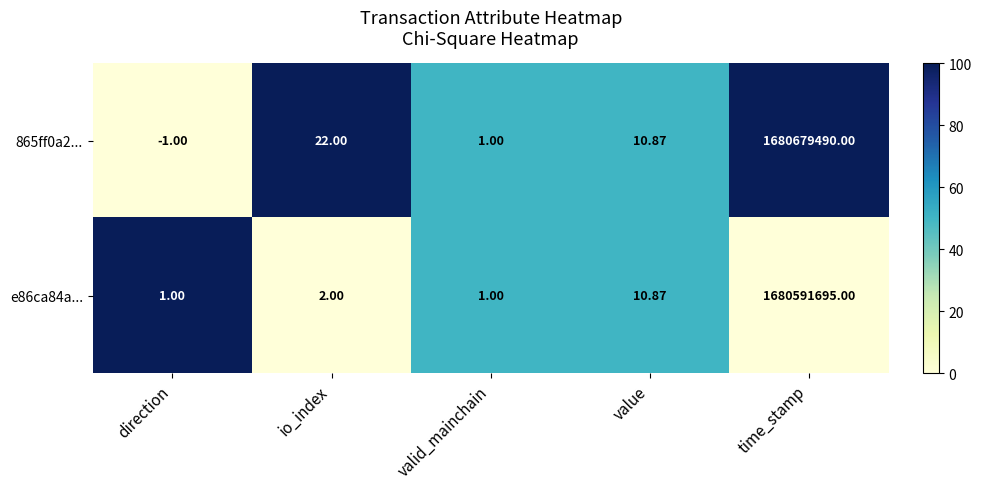

At which category is the sum across all series the highest?

time_stamp